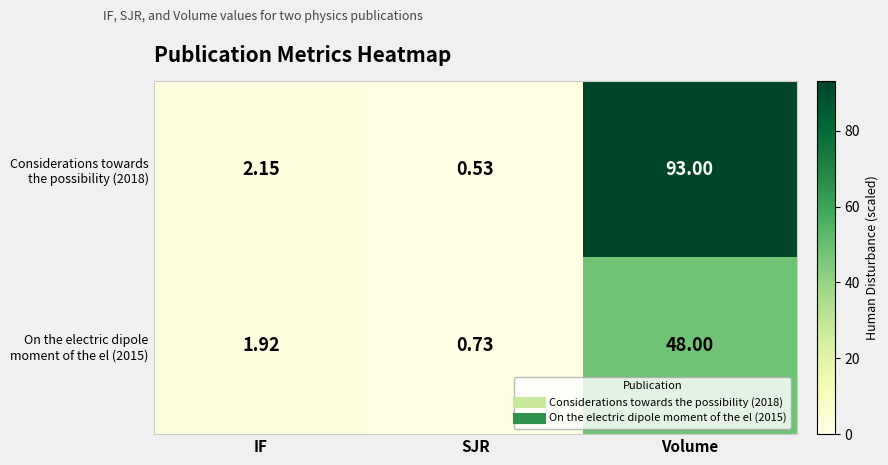

At which category is the sum across all series the highest?

Volume